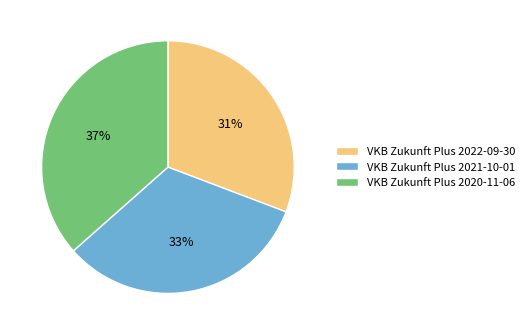

Is the sum of VKB Zukunft Plus 2021-10-01 and VKB Zukunft Plus 2022-09-30 greater than half?

Yes